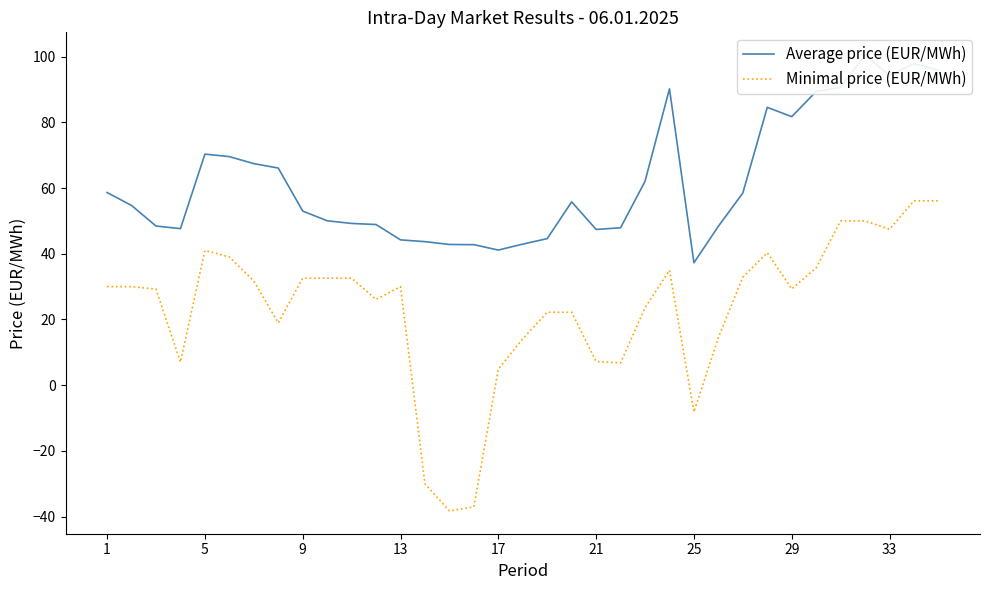

What is the highest value of the Minimal price (EUR/MWh) series?

56.1